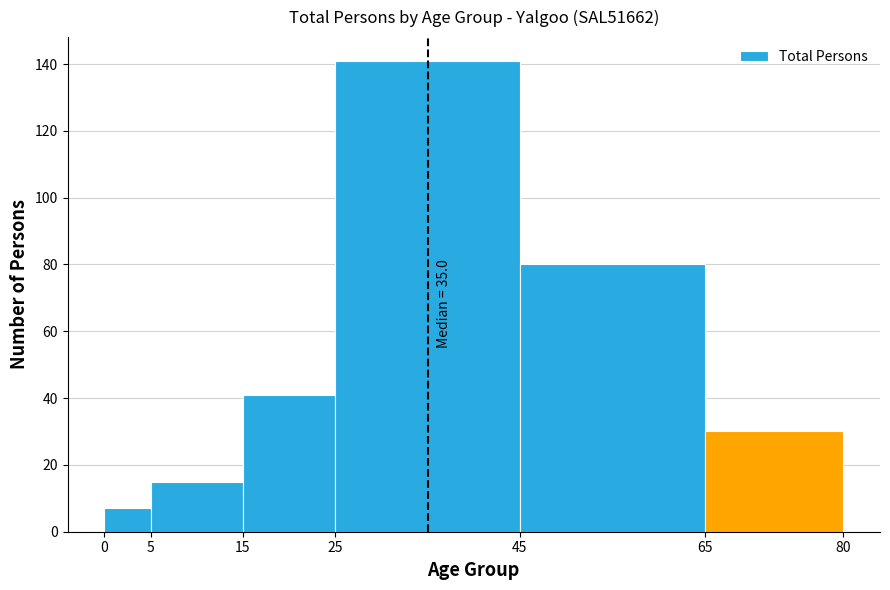

Over which range of the x-axis is the bar tallest?

25 to 45